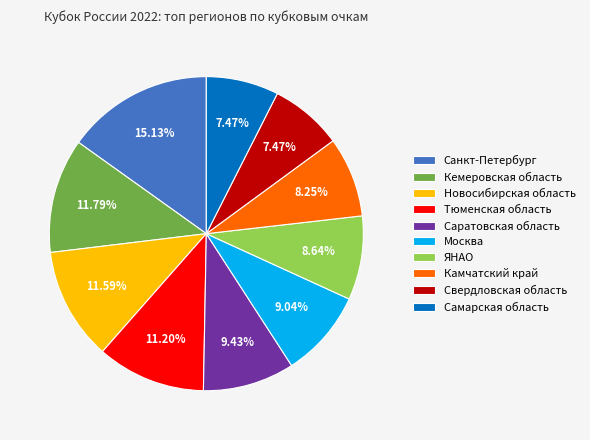

How many slices are in this pie chart?

10